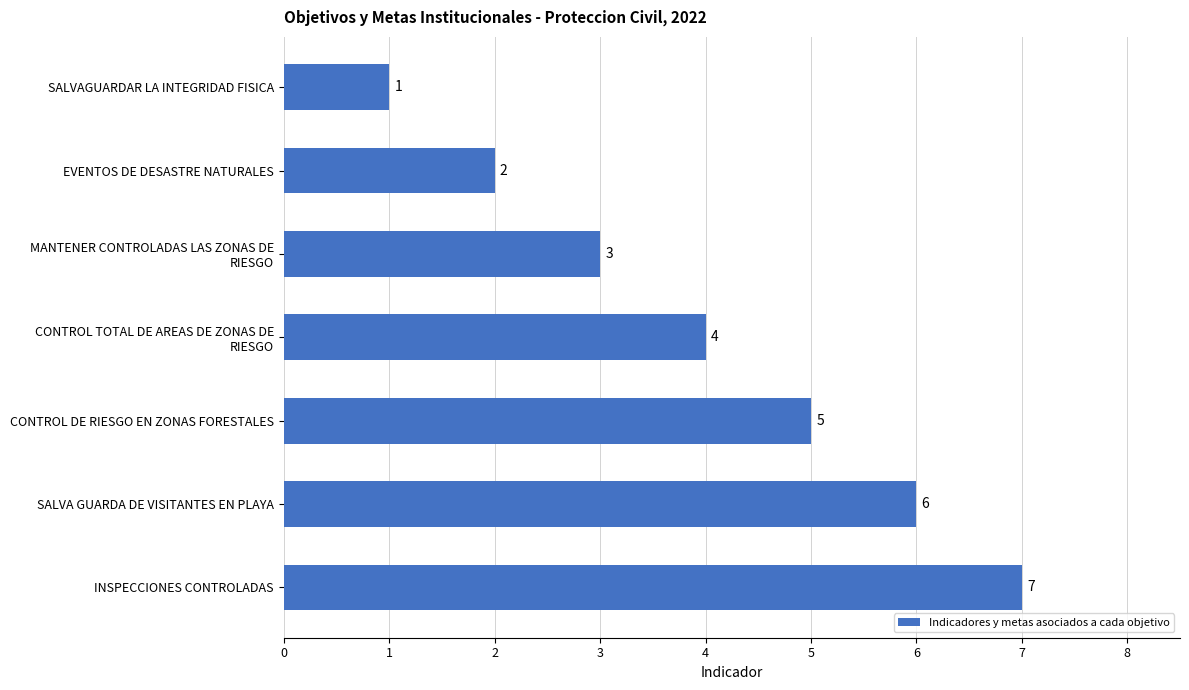

List the labels in order of value, largest first.

INSPECCIONES CONTROLADAS, SALVA GUARDA DE VISITANTES EN PLAYA, CONTROL DE RIESGO EN ZONAS FORESTALES, CONTROL TOTAL DE AREAS DE ZONAS DE
RIESGO, MANTENER CONTROLADAS LAS ZONAS DE
RIESGO, EVENTOS DE DESASTRE NATURALES, SALVAGUARDAR LA INTEGRIDAD FISICA